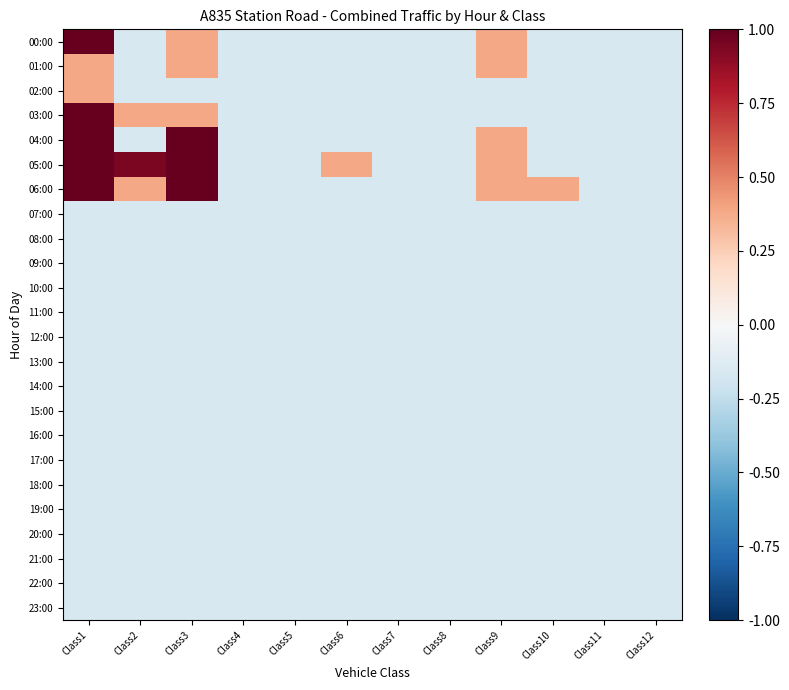

Rank the series at Class5 from lowest to highest value.

00:00, 01:00, 02:00, 03:00, 04:00, 05:00, 06:00, 07:00, 08:00, 09:00, 10:00, 11:00, 12:00, 13:00, 14:00, 15:00, 16:00, 17:00, 18:00, 19:00, 20:00, 21:00, 22:00, 23:00